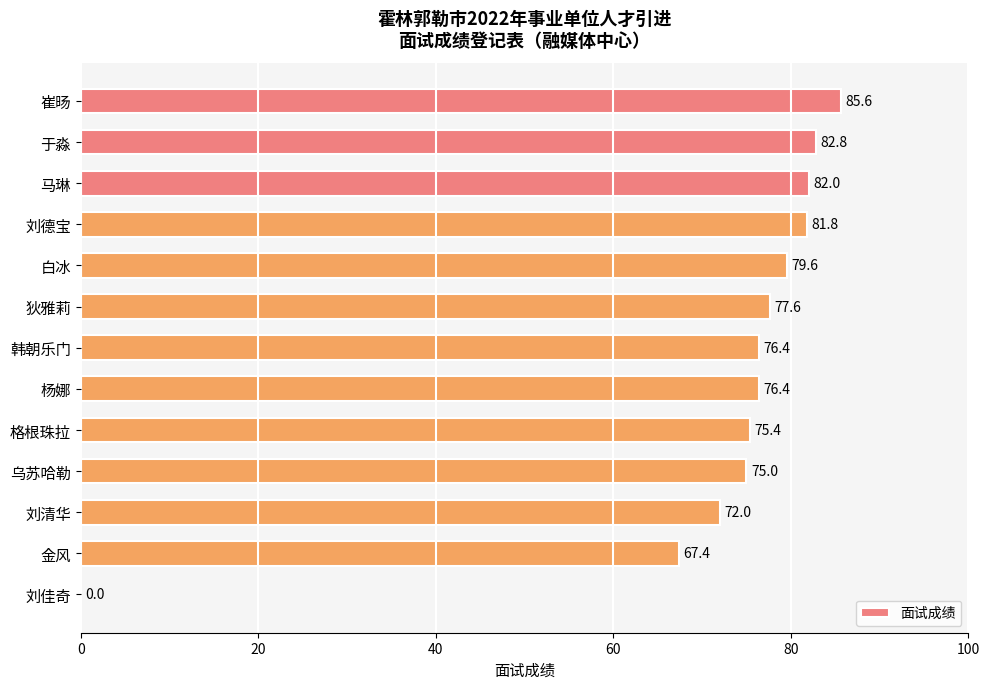

What is the greatest value displayed?

85.6